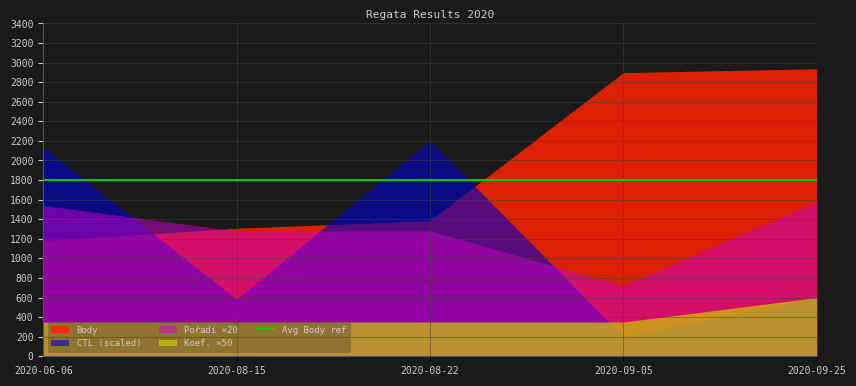

The value of CTL (scaled) at 2020-08-15 is 269.1. True or false?

False